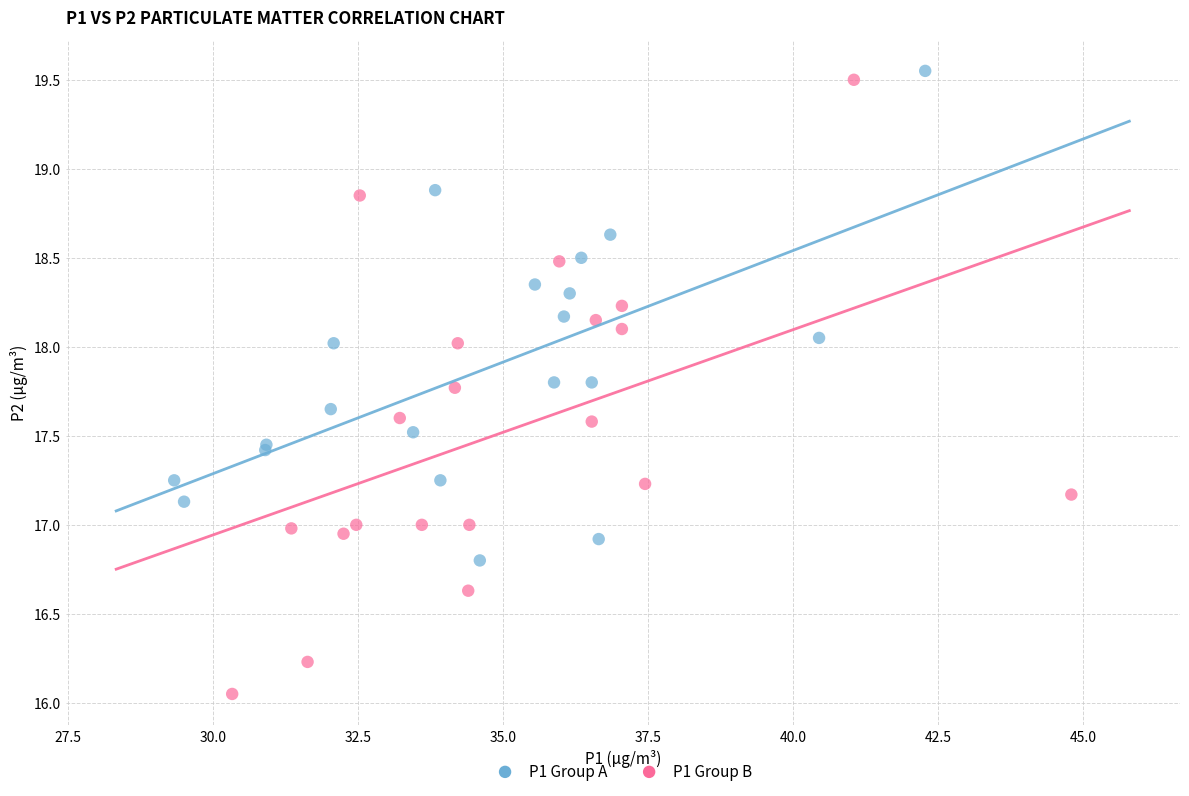

Which series has the largest Y range (max minus min)?

P1 Group B